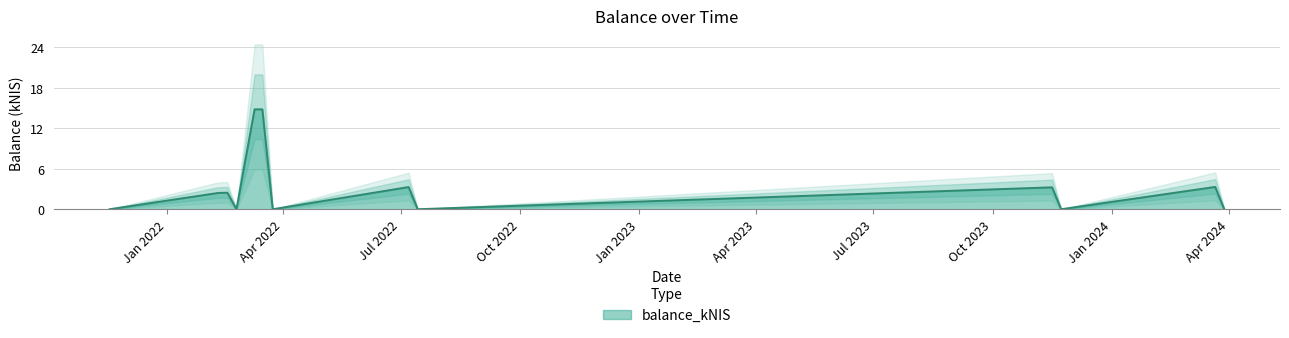

How many series are shown in this chart?

1